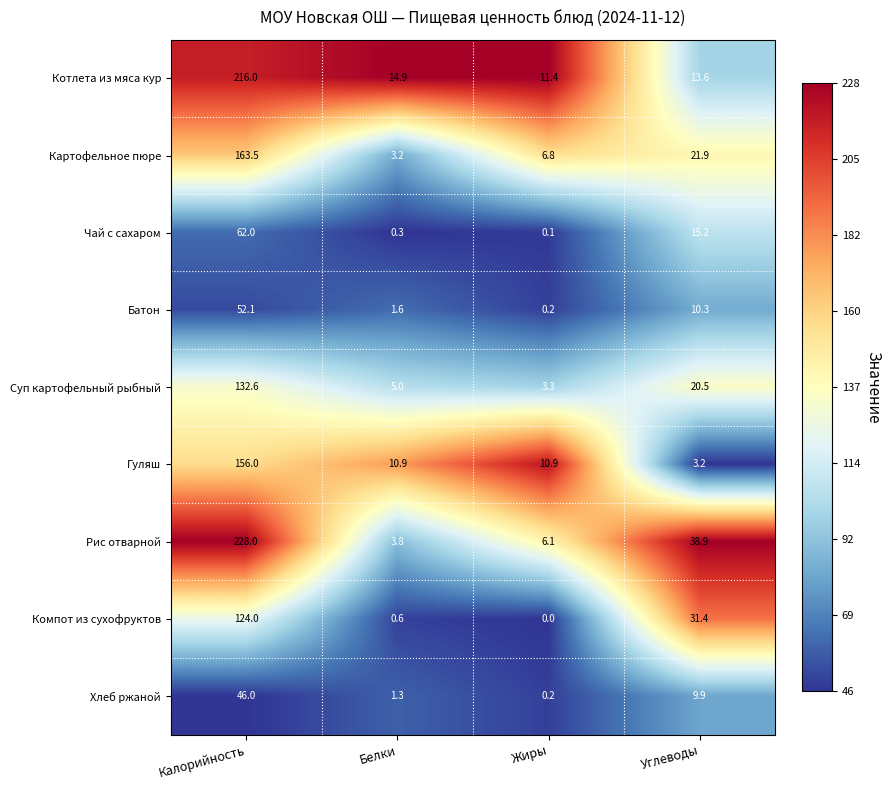

What is the greatest value displayed?

228.0